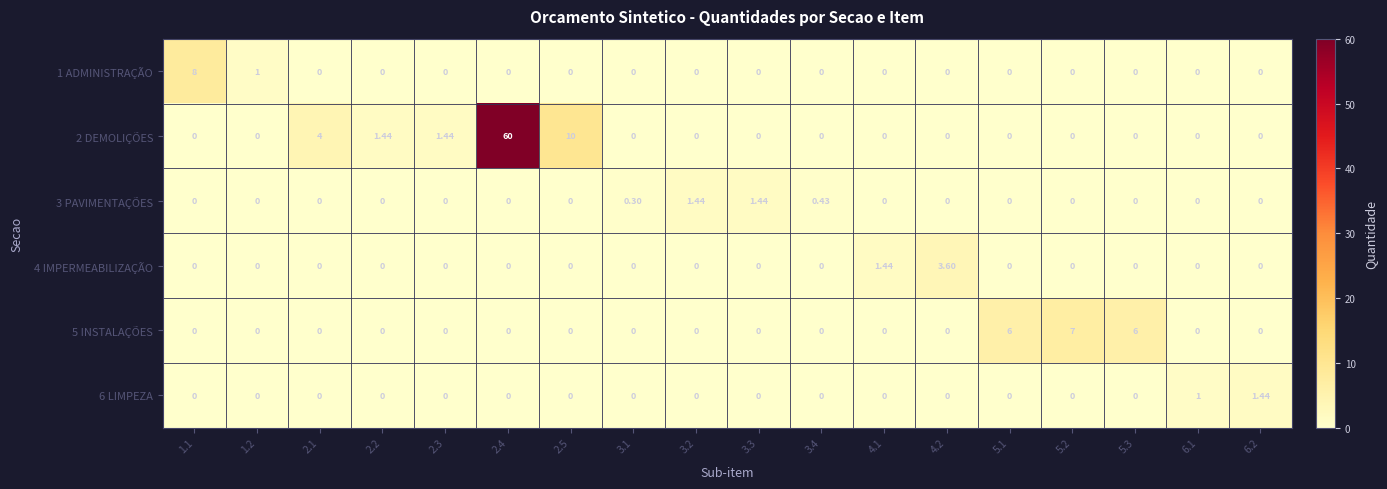

Is the value of 5 INSTALAÇÕES at 3.1 greater than the value of 4 IMPERMEABILIZAÇÃO at 4.1?

No